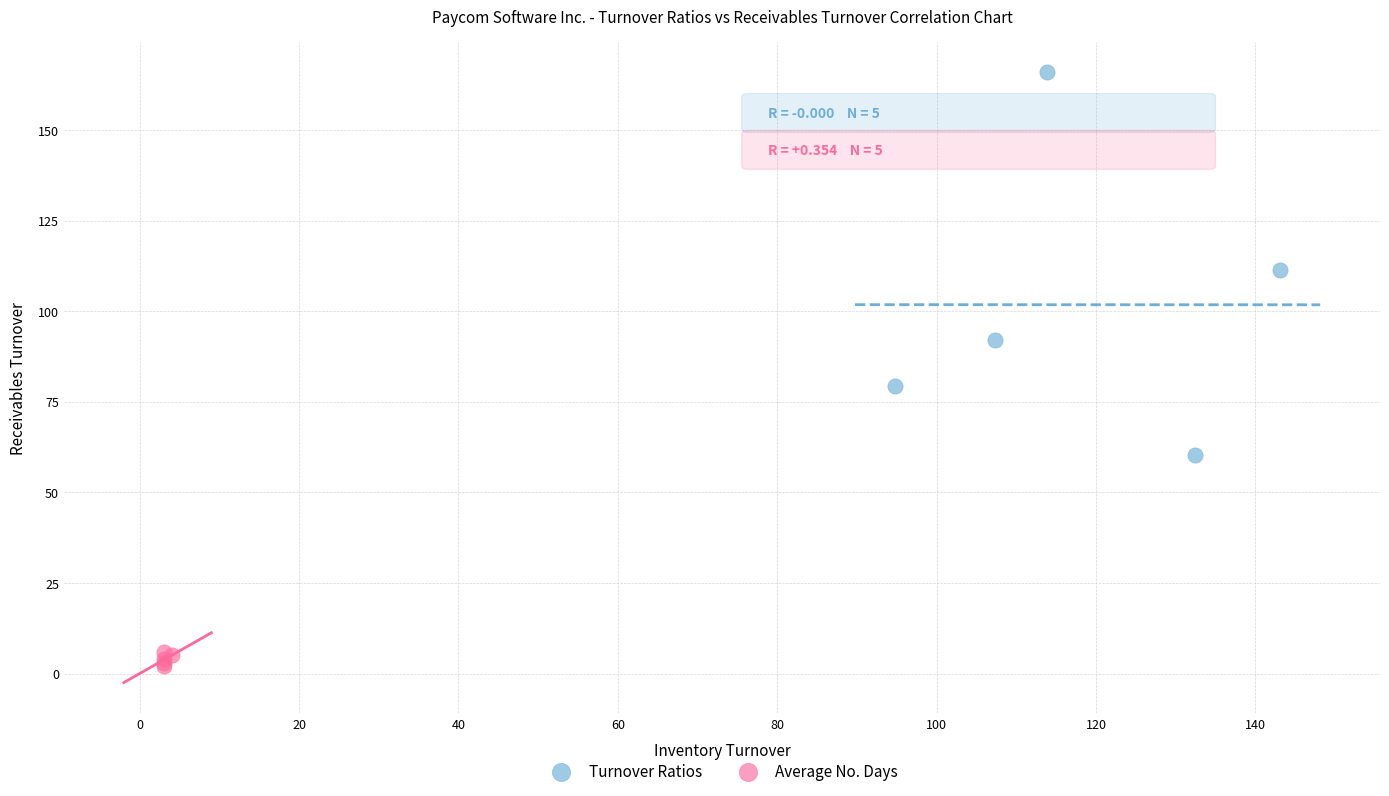

Which series has the widest spread of Y values?

Turnover Ratios